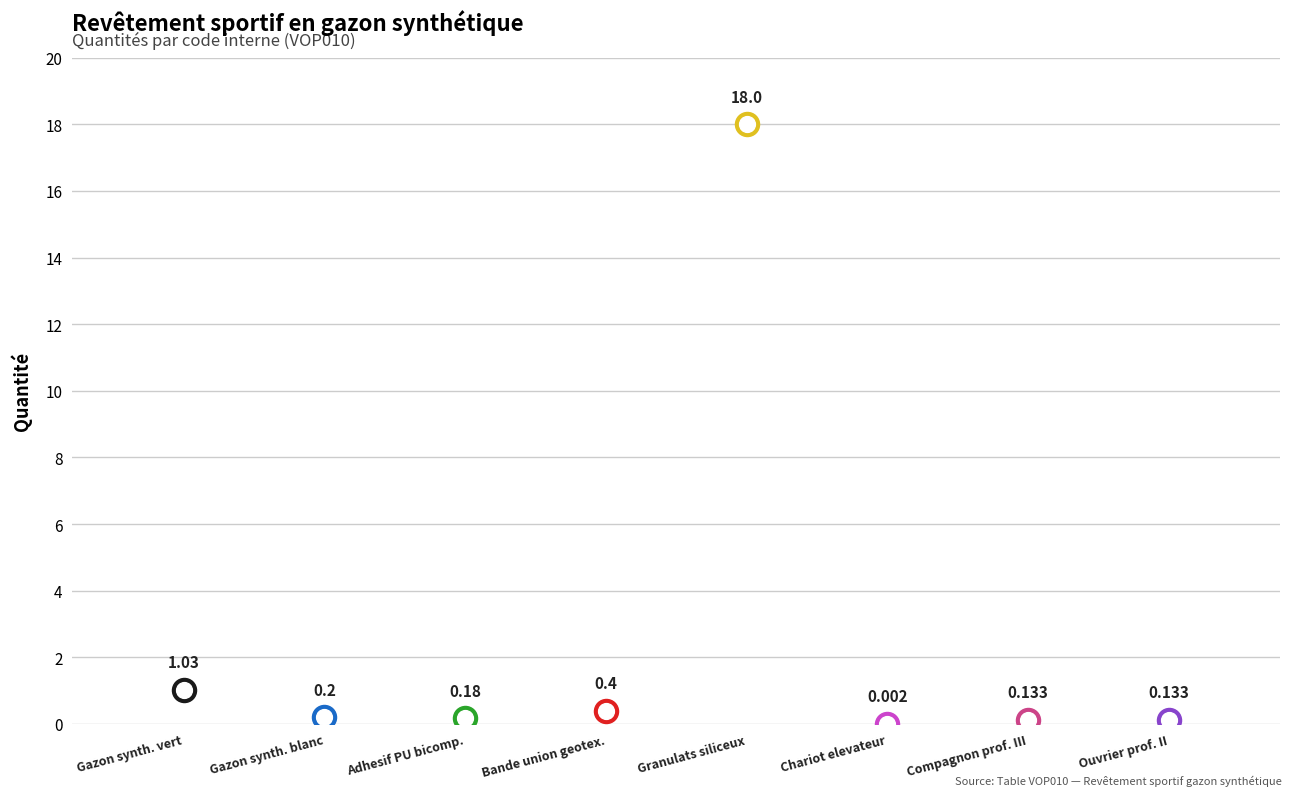

Approximately how many times larger is the value at Gazon synth. blanc compared to Gazon synth. vert?

0.2